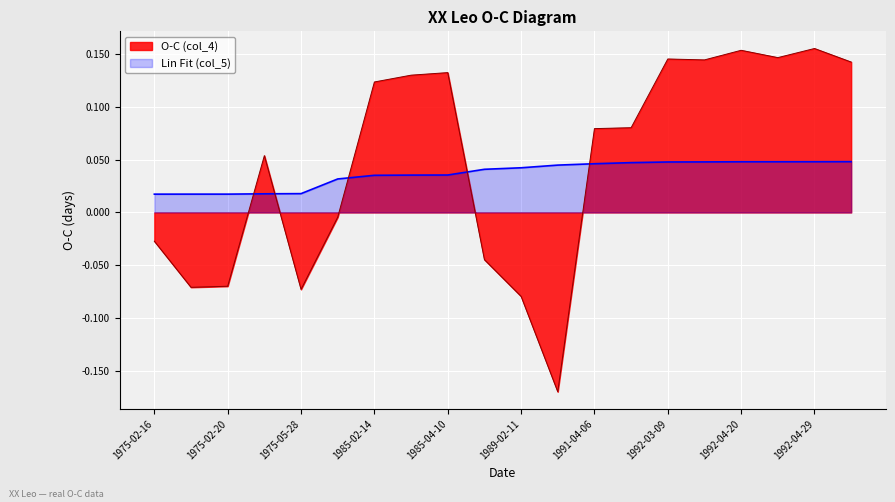

Between 1975-05-28 and 1988-04-22, which series saw the biggest shift?

O-C (col_4)